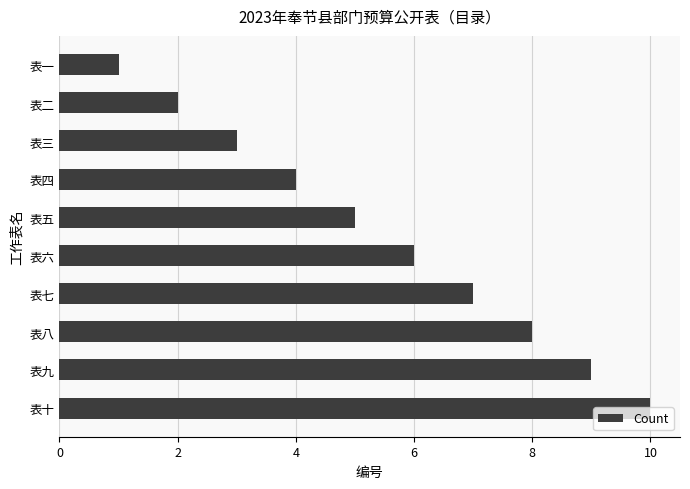

True or false: the data shows 5 at 表五.

True